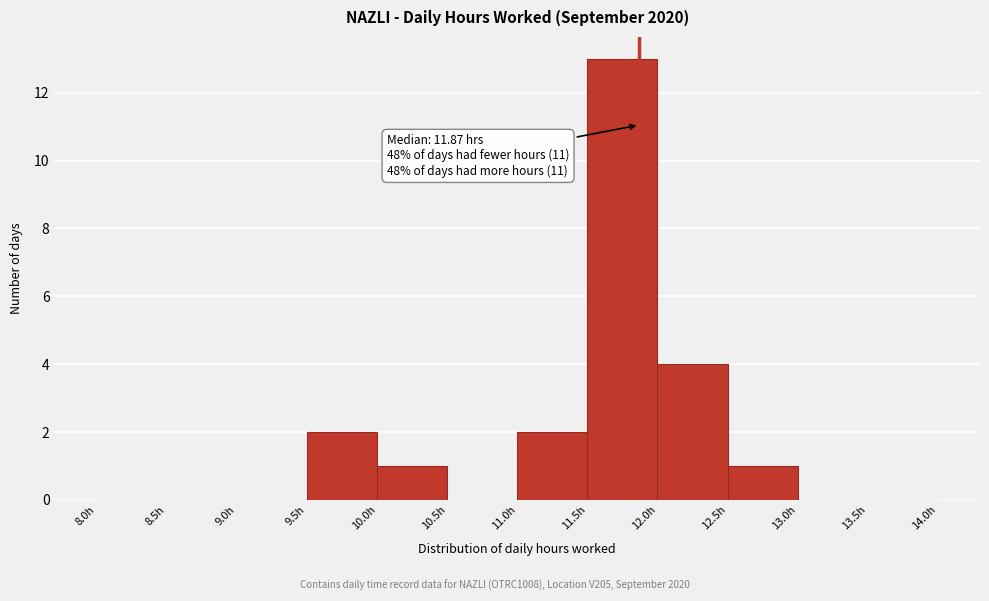

Which range on the x-axis has the tallest bar?

11.5 to 12.0